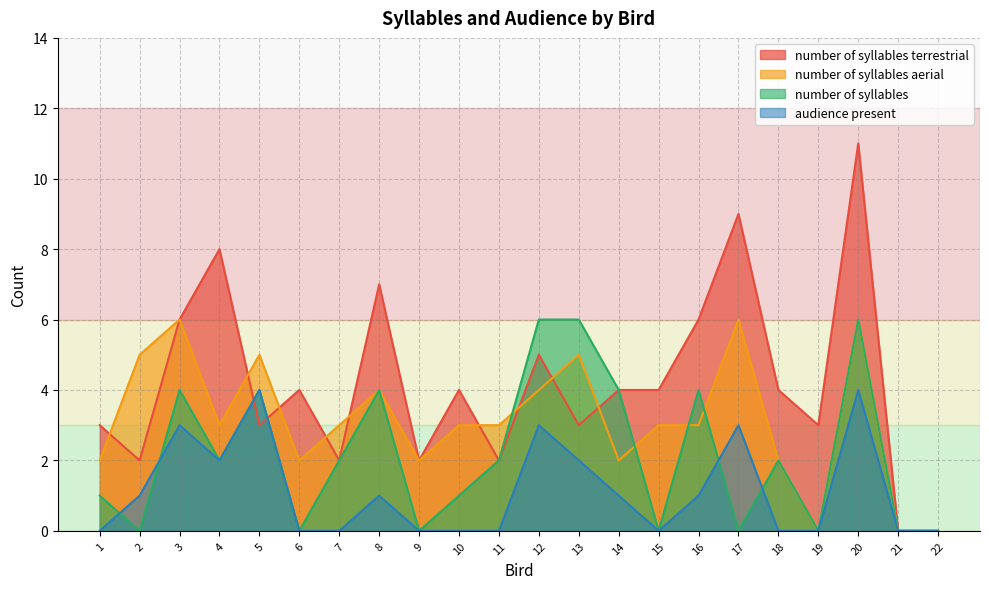

List the series in order of their peak value, lowest first.

audience present, number of syllables aerial, number of syllables, number of syllables terrestrial